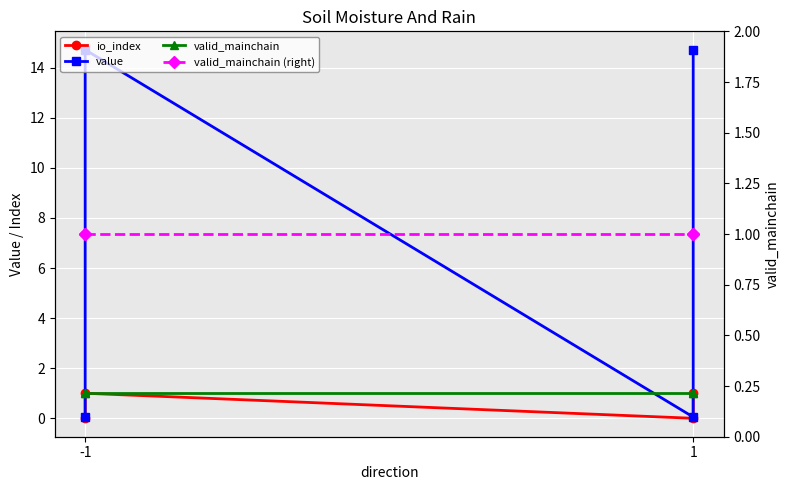

Where do valid_mainchain and value first cross each other?

-1 and -1